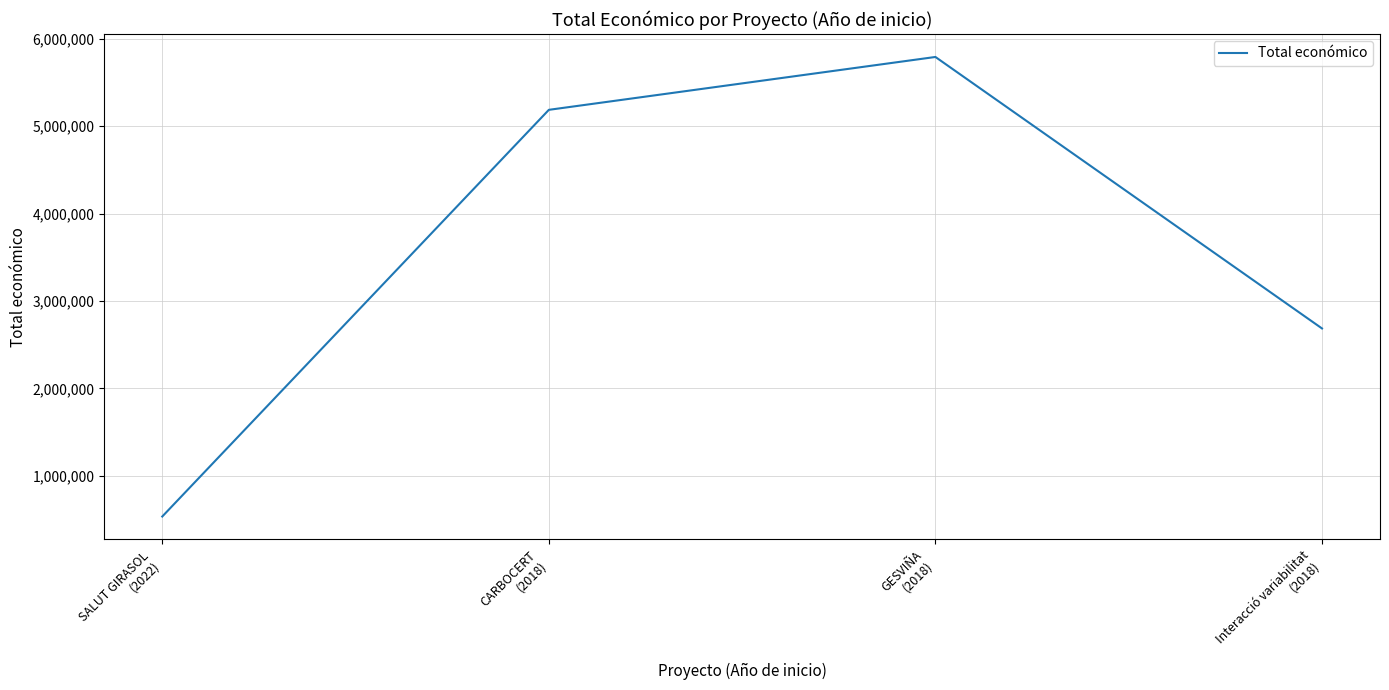

List the labels in order of value, largest first.

GESVIÑA
(2018), CARBOCERT
(2018), Interacció variabilitat
(2018), SALUT GIRASOL
(2022)